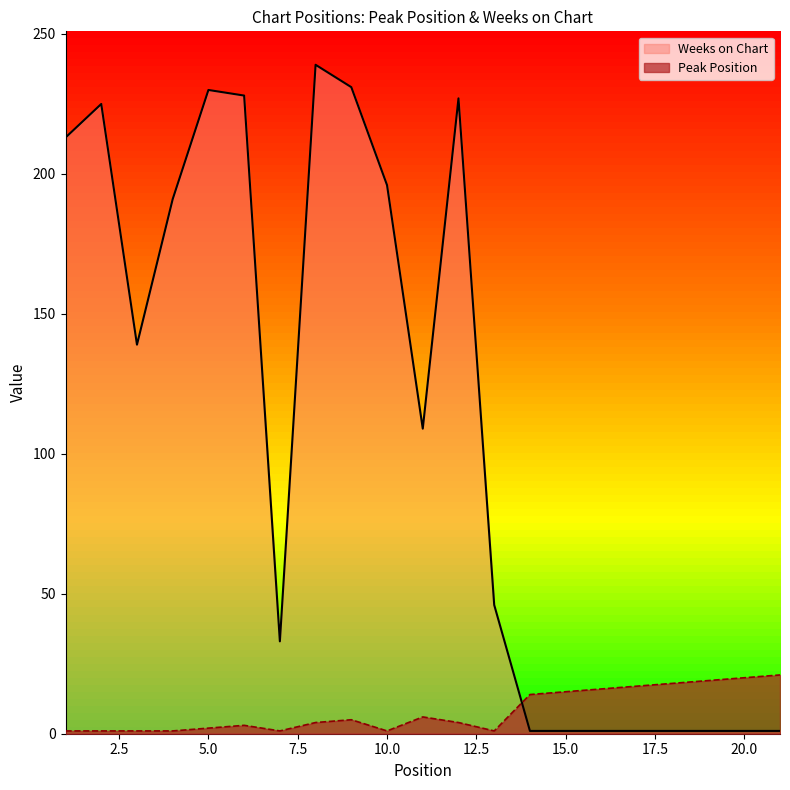

Which label corresponds to the largest value in the chart?

8